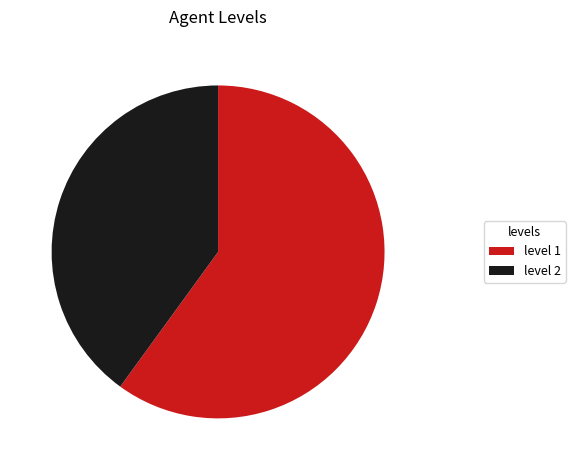

Which category has the biggest portion of the pie?

level 1